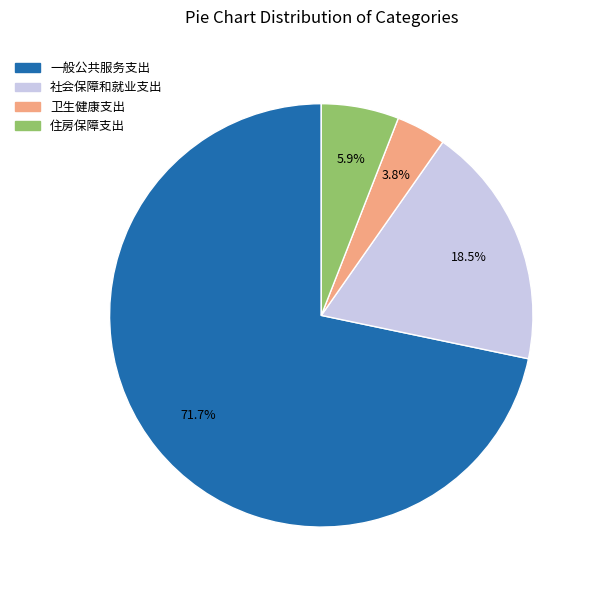

Combined, do 住房保障支出 and 一般公共服务支出 account for over 50%?

Yes